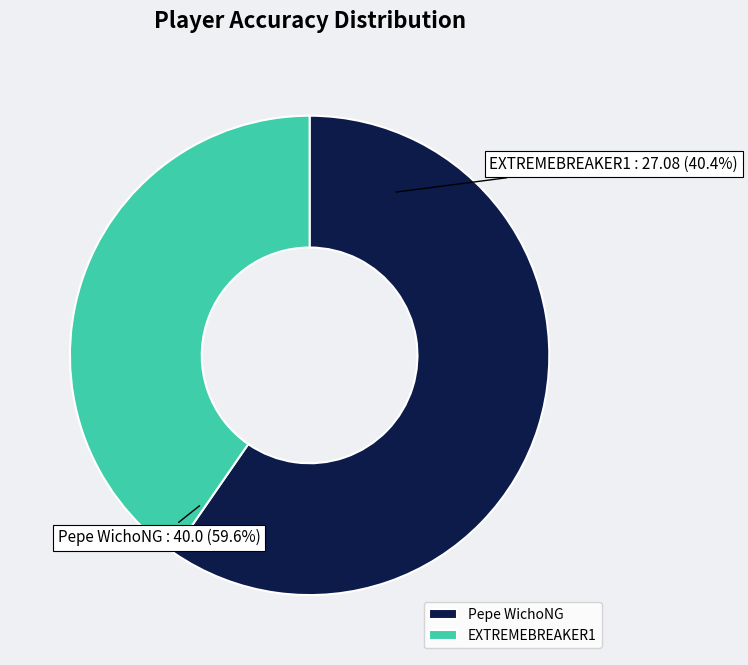

What is the majority slice?

Pepe WichoNG